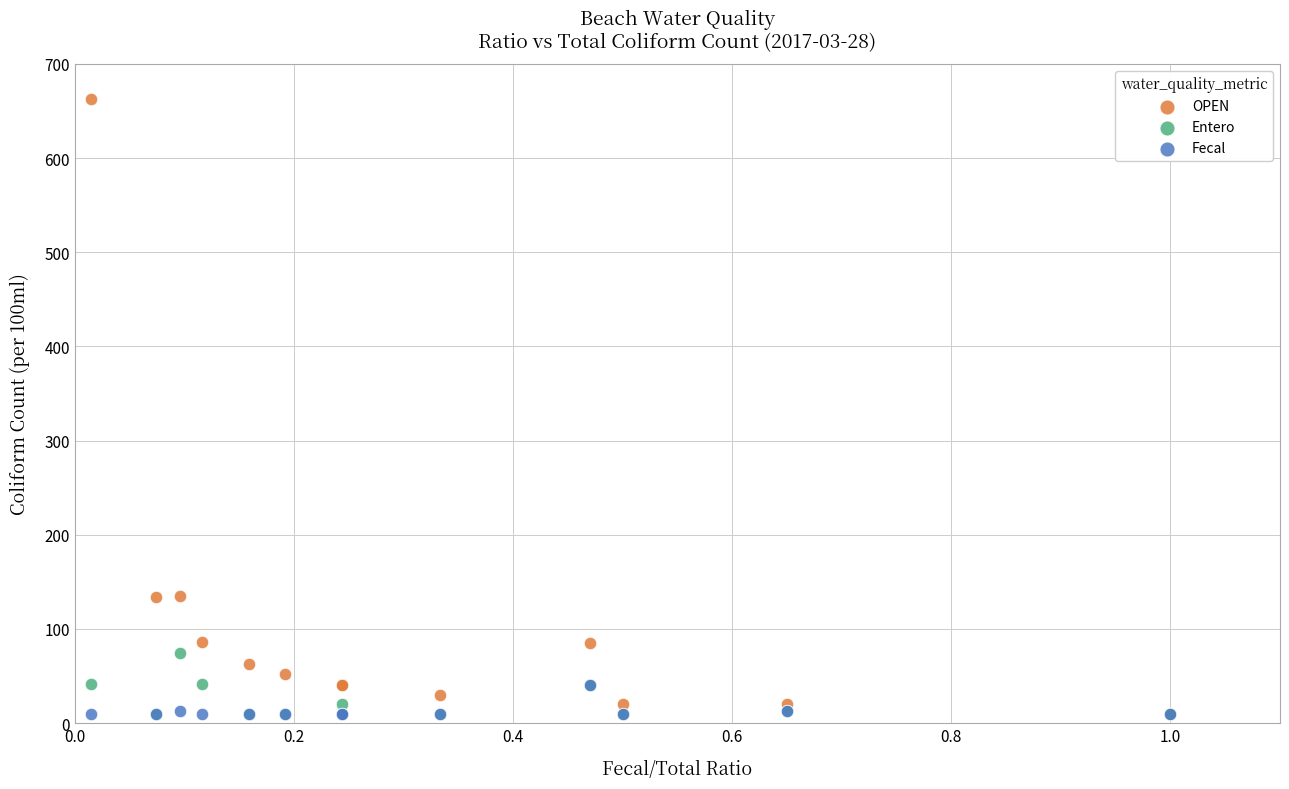

What are all the series names shown in the legend?

OPEN, Entero, Fecal